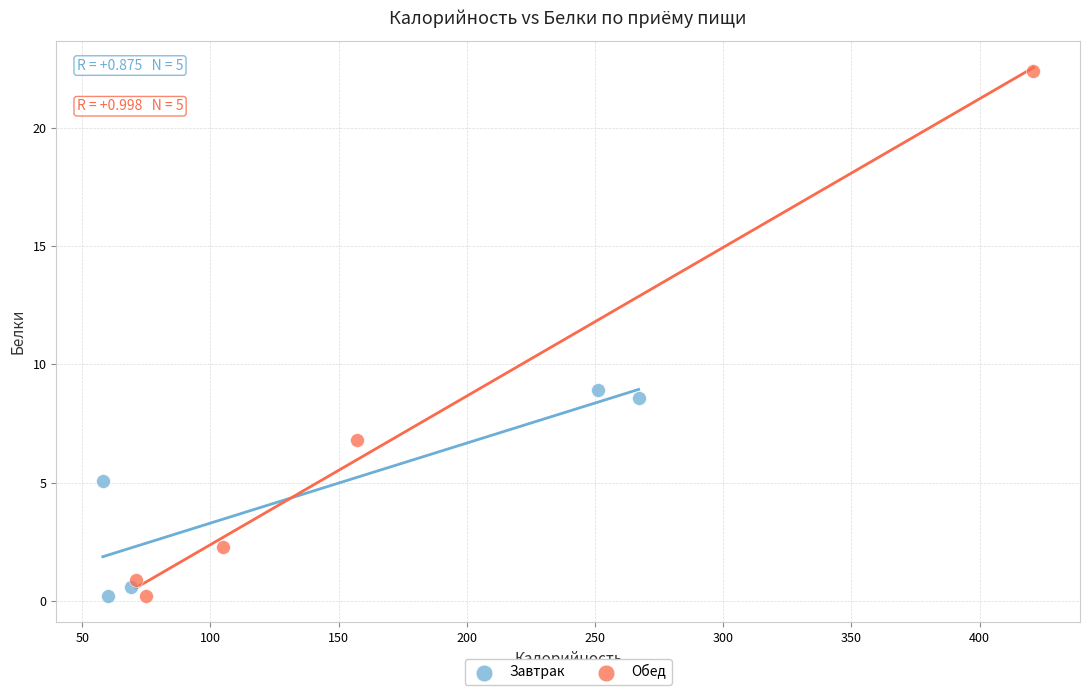

Which series has the largest Y range (max minus min)?

Обед